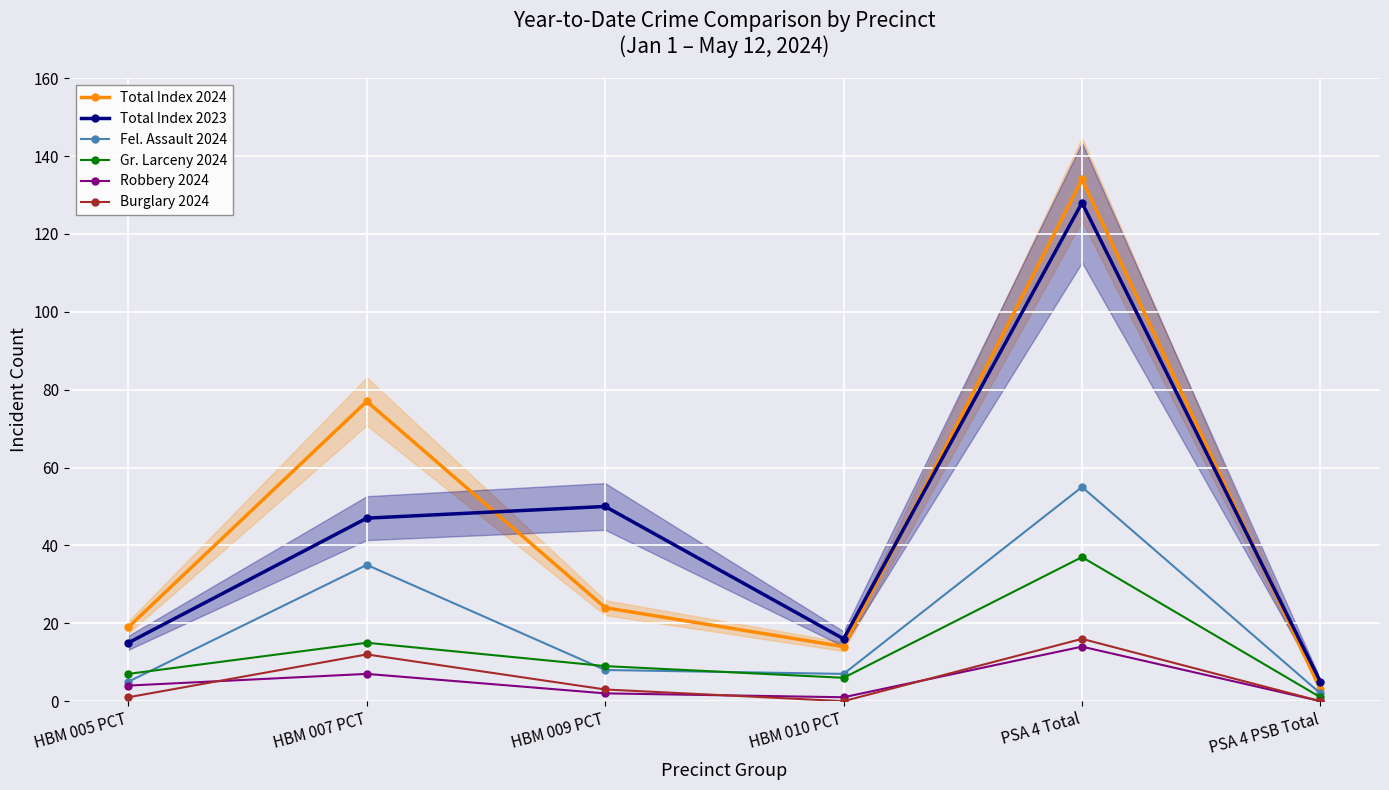

Rank the series at PSA 4 Total from highest to lowest value.

Total Index 2024, Total Index 2023, Fel. Assault 2024, Gr. Larceny 2024, Burglary 2024, Robbery 2024